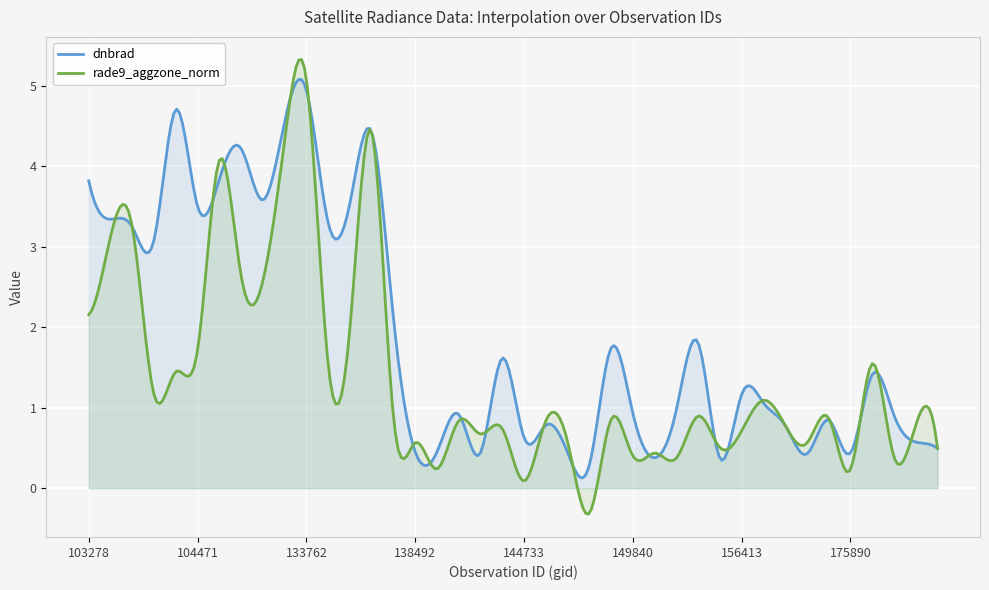

Does the chart display data point markers on the line(s)?

No